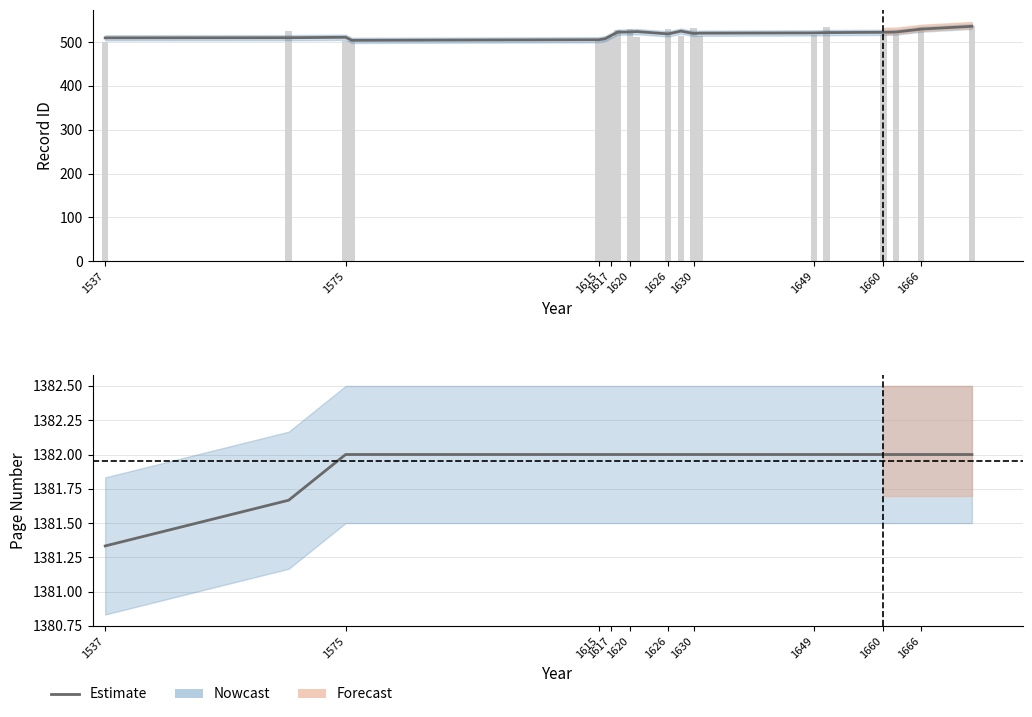

What is the smallest value displayed?

1381.3